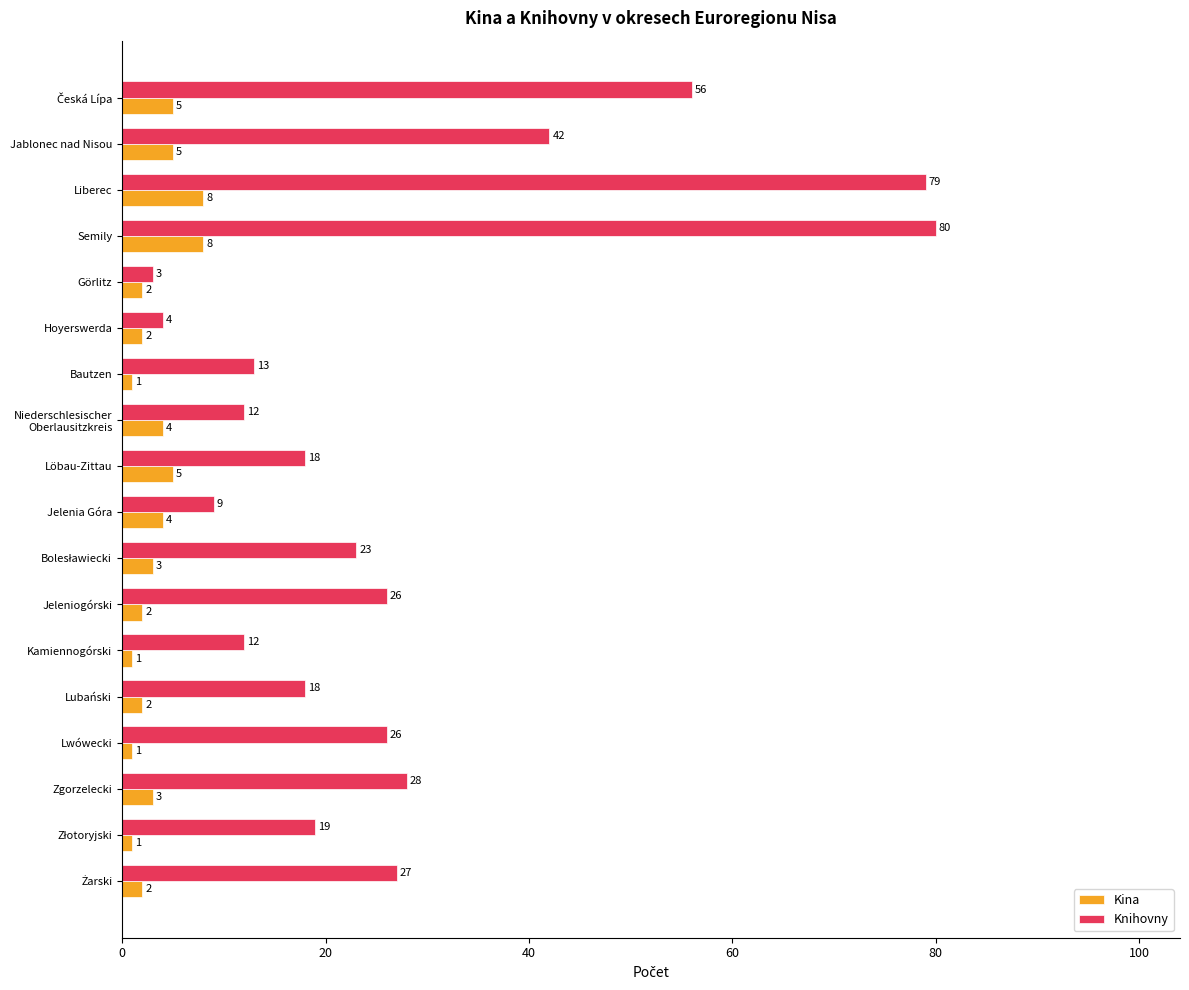

What is the difference between the second highest and second lowest values in the Knihovny series?

75